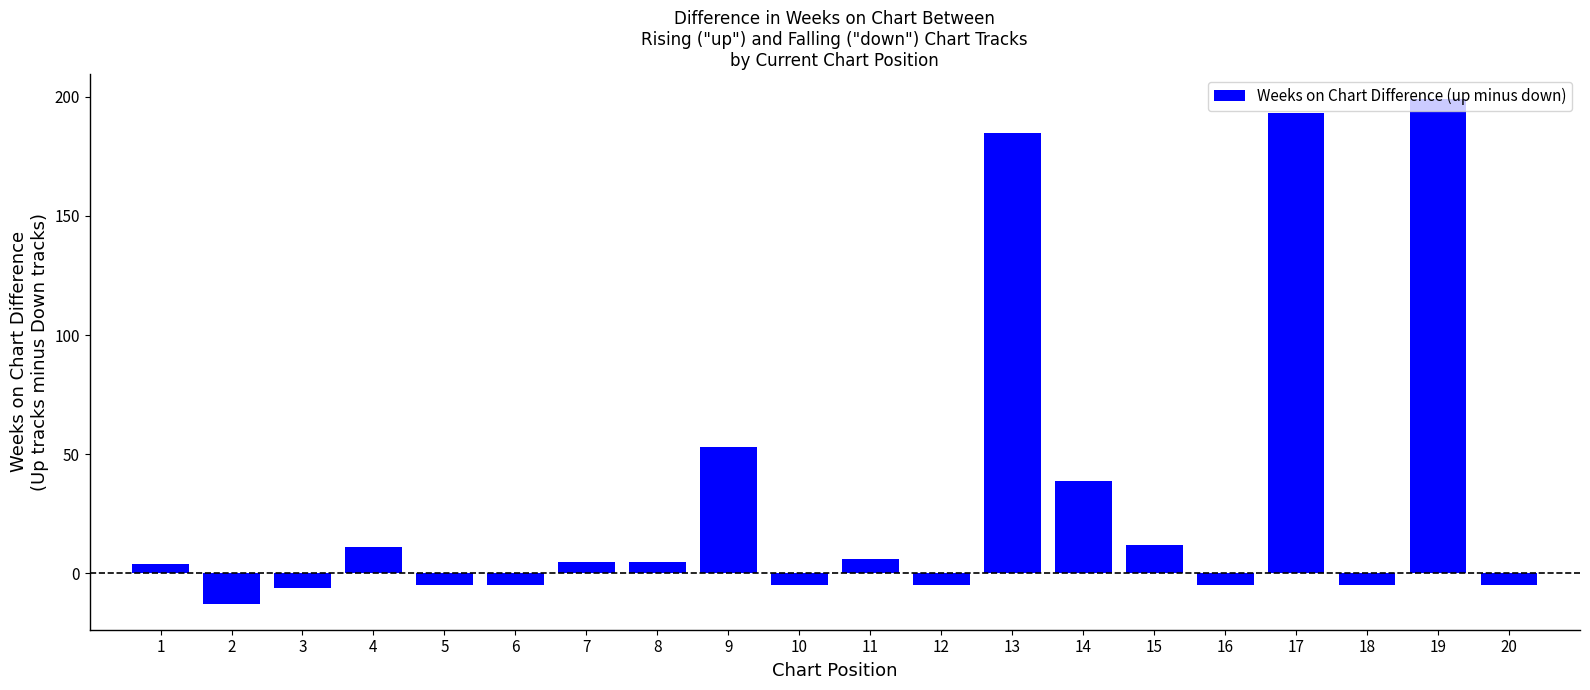

Reading left to right, transcribe all the data shown in this chart.

1=4	2=-13	3=-6	4=11	5=-5	6=-5	7=5	8=5	9=53	10=-5	11=6	12=-5	13=185	14=39	15=12	16=-5	17=193	18=-5	19=199	20=-5